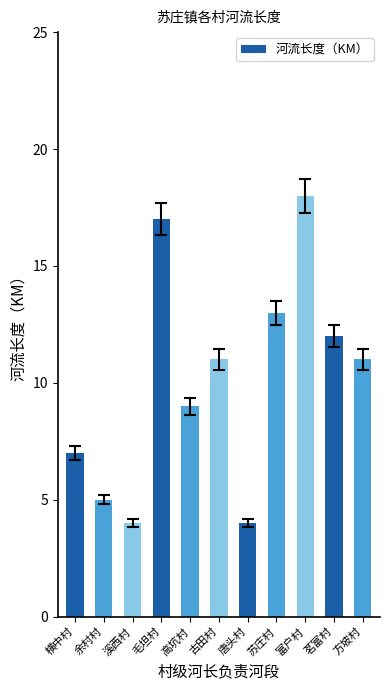

The chart shows a value of 9 at 高坑村. True or false?

True